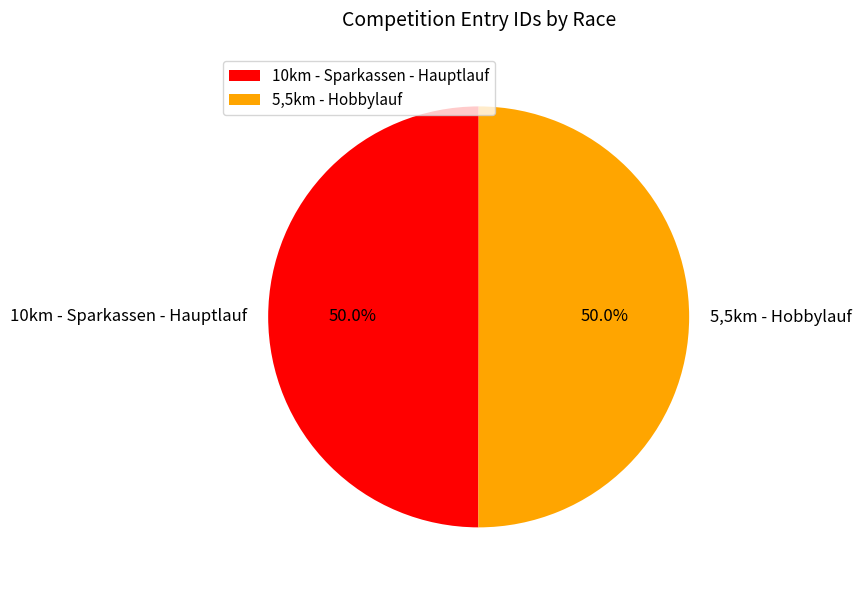

Is it true that 10km - Sparkassen - Hauptlauf is 50% of the pie?

True